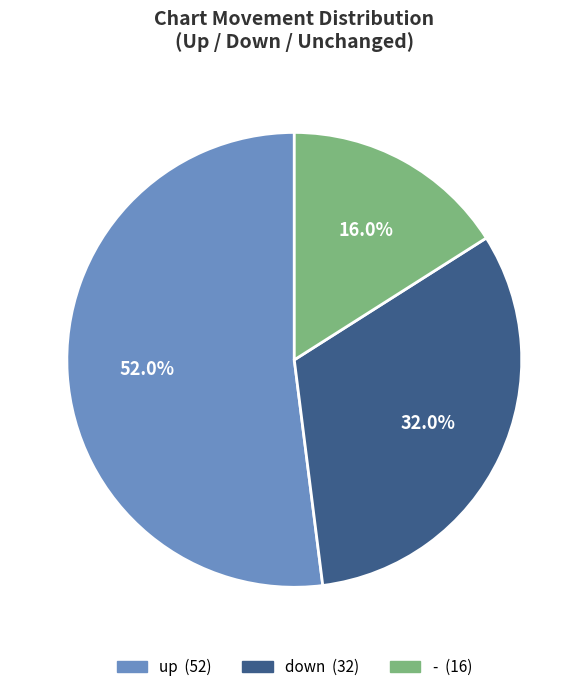

Which category accounts for the majority?

up